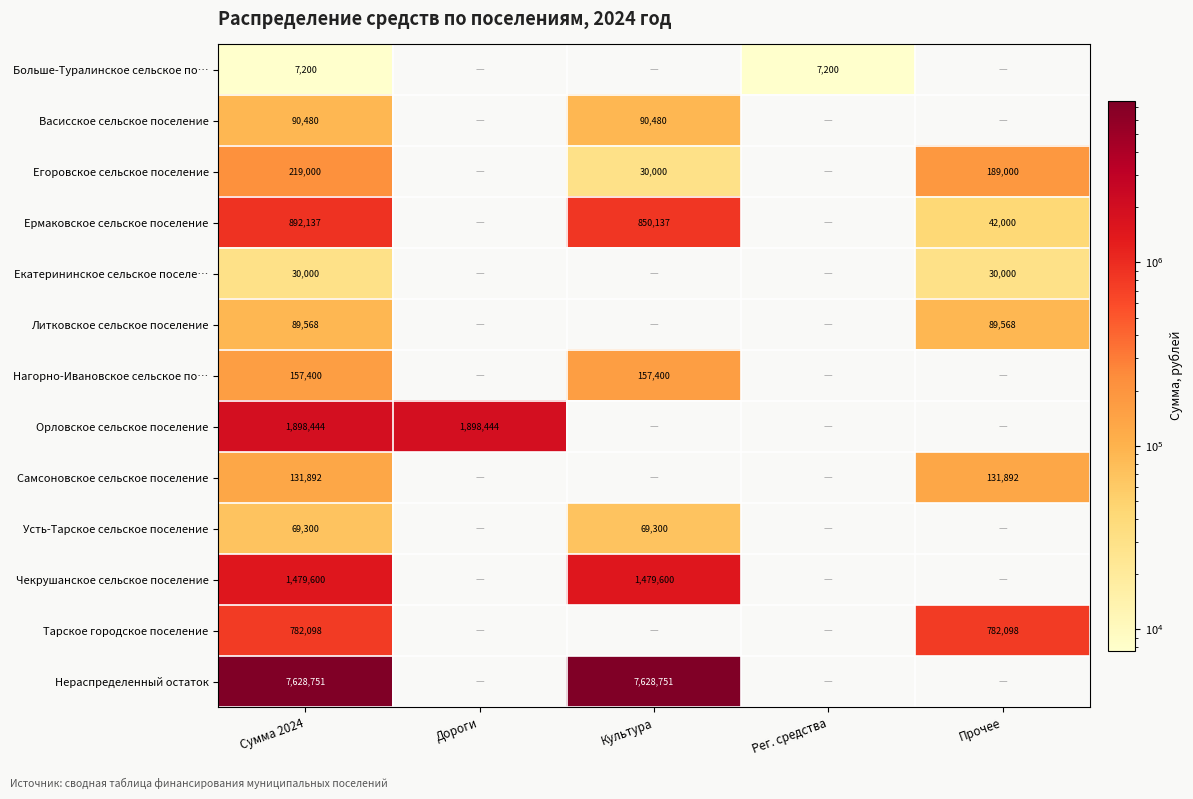

At Сумма 2024, list the series in order from largest to smallest.

Нераспределенный остаток, Орловское сельское поселение, Чекрушанское сельское поселение, Ермаковское сельское поселение, Тарское городское поселение, Егоровское сельское поселение, Нагорно-Ивановское сельское по…, Самсоновское сельское поселение, Васисское сельское поселение, Литковское сельское поселение, Усть-Тарское сельское поселение, Екатерининское сельское поселе…, Больше-Туралинское сельское по…